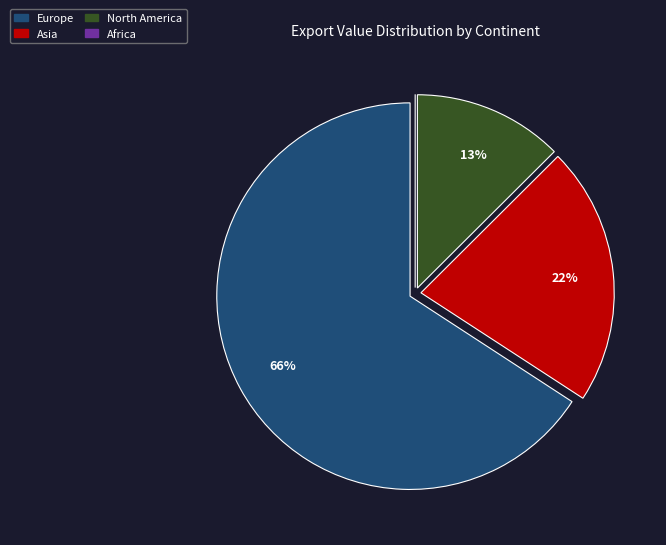

What percentage is the North America slice, to the nearest percent?

13%